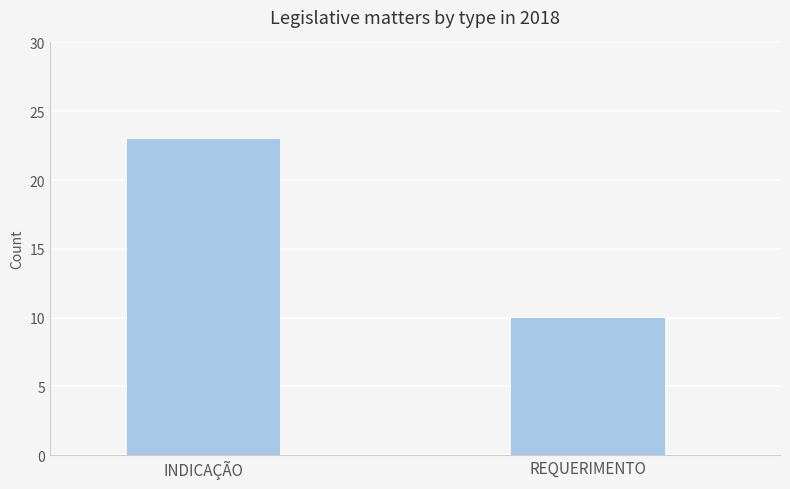

Reading right to left, extract all data points from this chart.

10	23